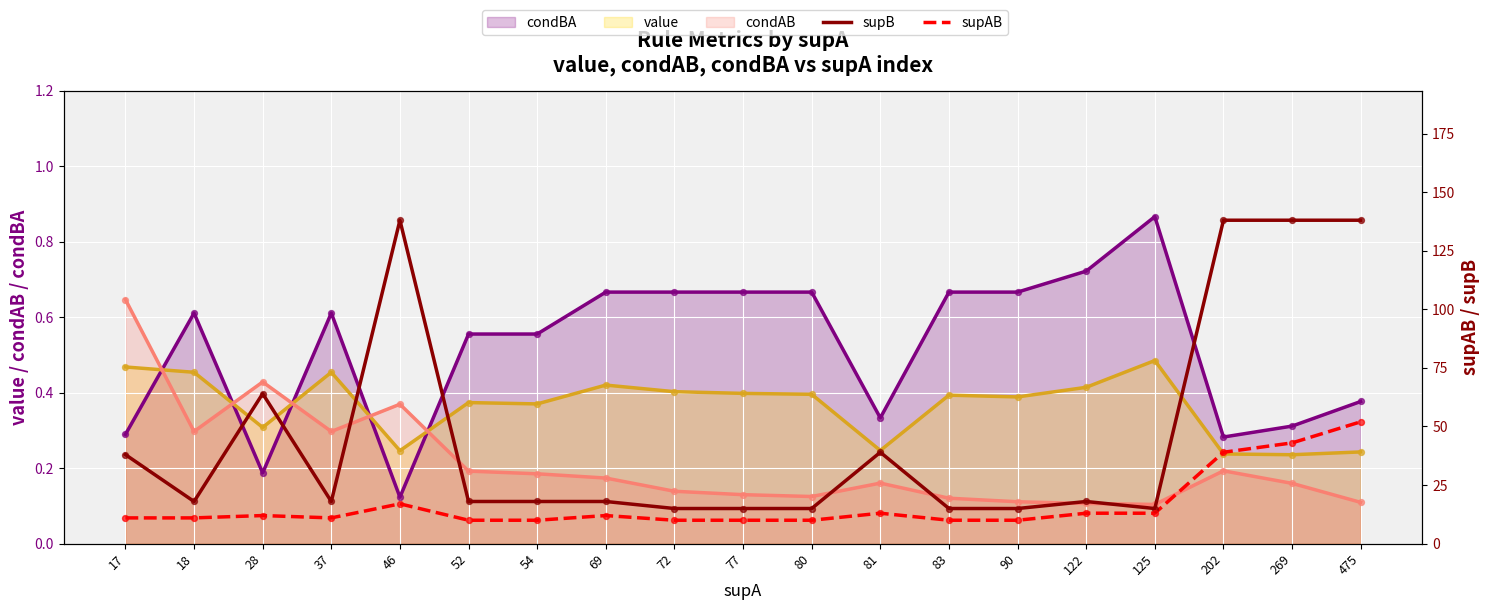

Which series has the widest spread of Y values?

supB